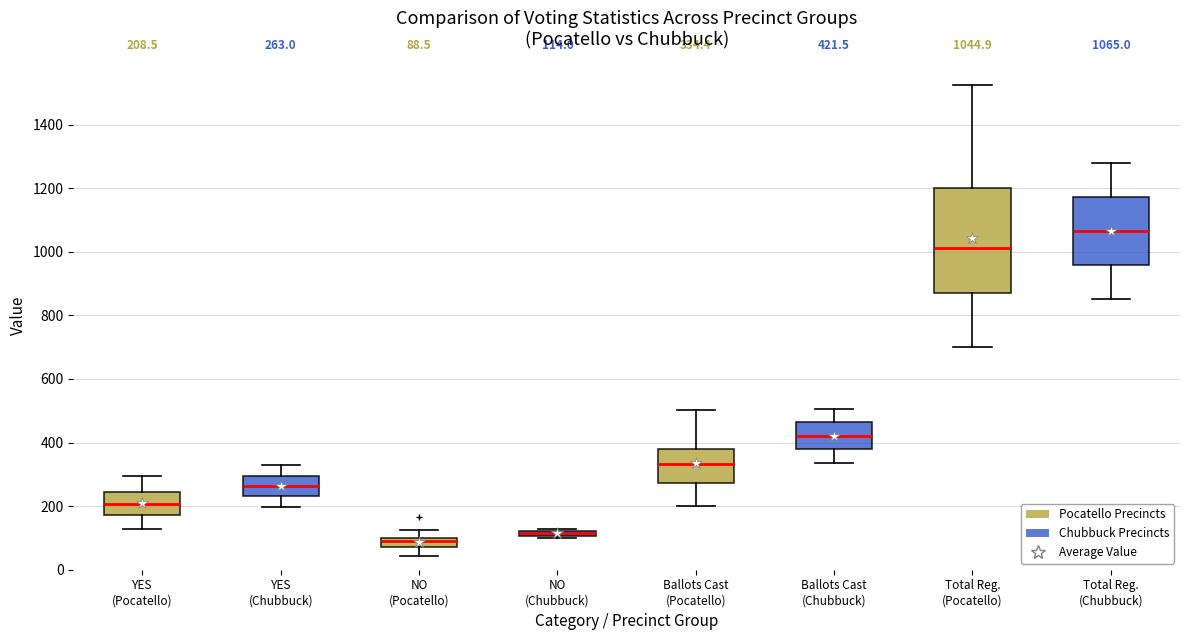

Which box has the highest median line?

Total Reg. (Chubbuck)